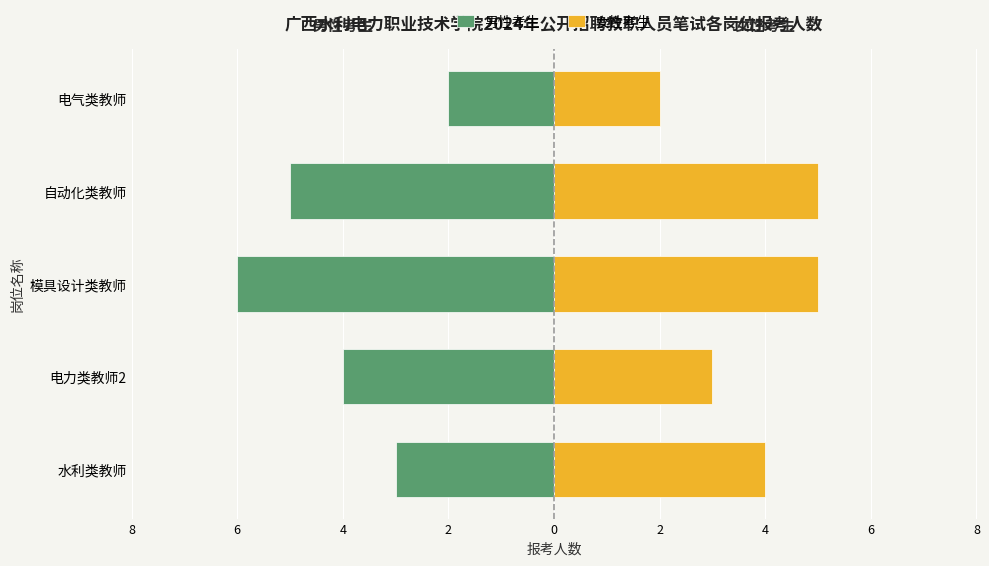

Rank the series at 电力类教师2 from lowest to highest value.

男性考生, 女性考生